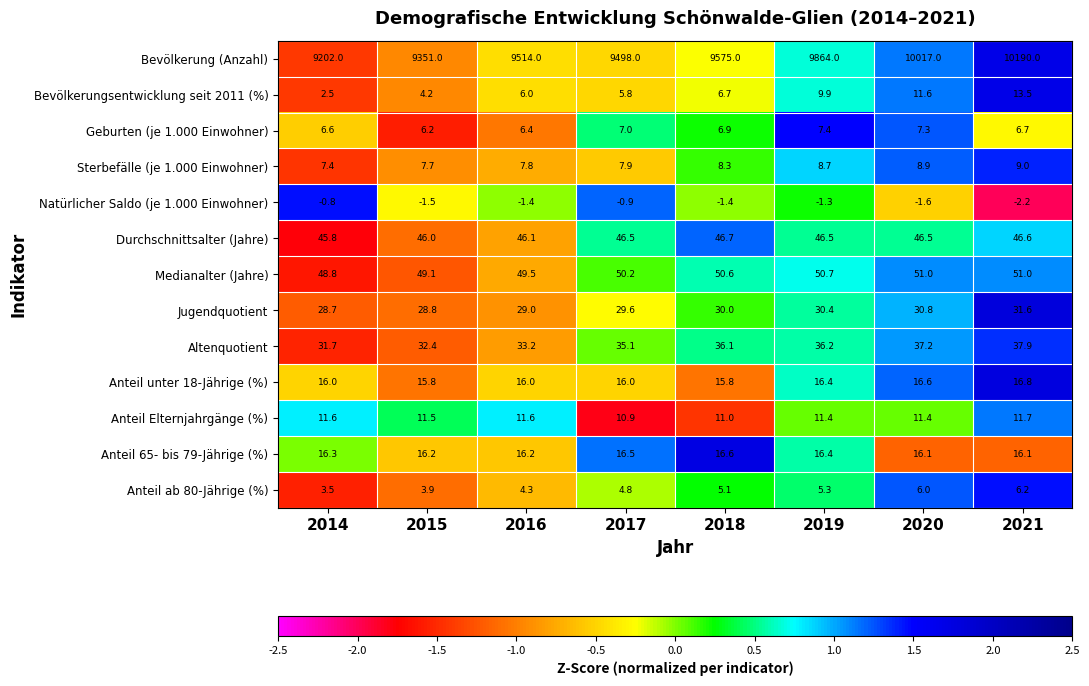

True or false: Medianalter (Jahre) has a value of 51.0 at 2021.

True